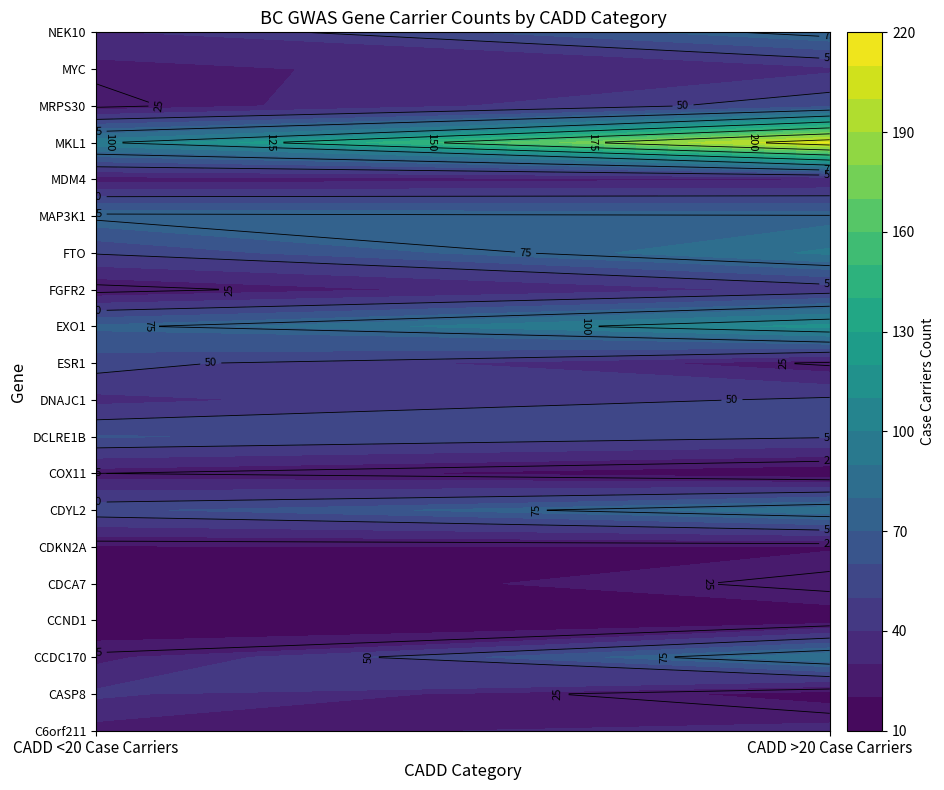

Reading right to left, extract all data points from this chart.

C6orf211: 1=34	0=26
CASP8: 1=15	0=42
CCDC170: 1=89	0=27
CCND1: 1=14	0=11
CDCA7: 1=28	0=10
CDKN2A: 1=19	0=19
CDYL2: 1=87	0=57
COX11: 1=12	0=25
DCLRE1B: 1=51	0=61
DNAJC1: 1=52	0=37
ESR1: 1=23	0=55
EXO1: 1=114	0=72
FGFR2: 1=43	0=21
FTO: 1=92	0=51
MAP3K1: 1=76	0=78
MDM4: 1=29	0=25
MKL1: 1=212	0=98
MRPS30: 1=57	0=22
MYC: 1=38	0=27
NEK10: 1=80	0=38